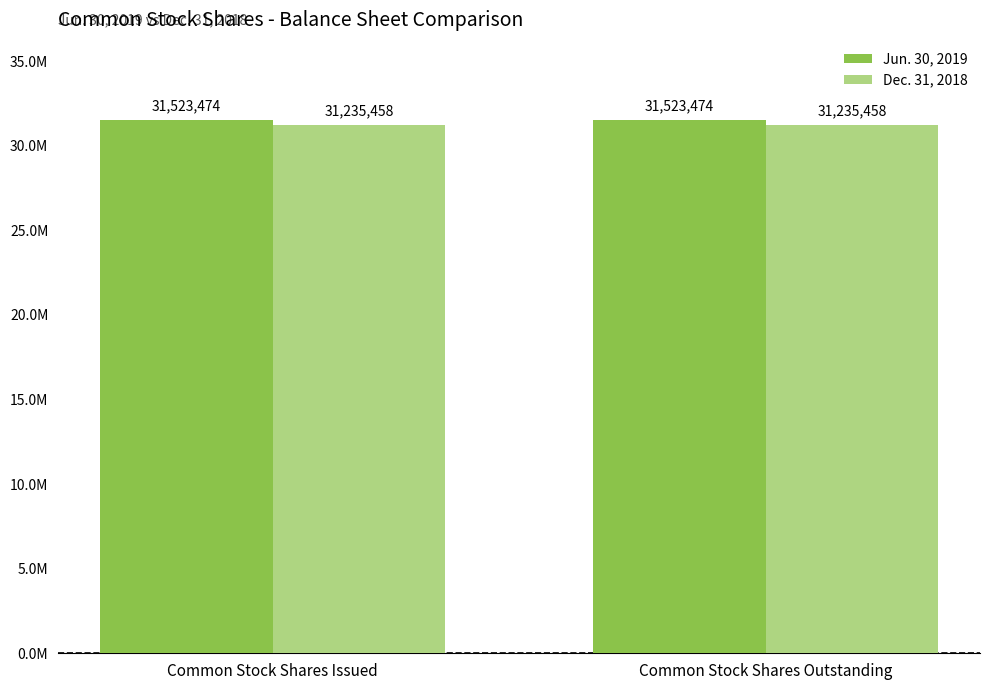

Is the value of Jun. 30, 2019 at Common Stock Shares Outstanding greater than the value of Dec. 31, 2018 at Common Stock Shares Outstanding?

Yes